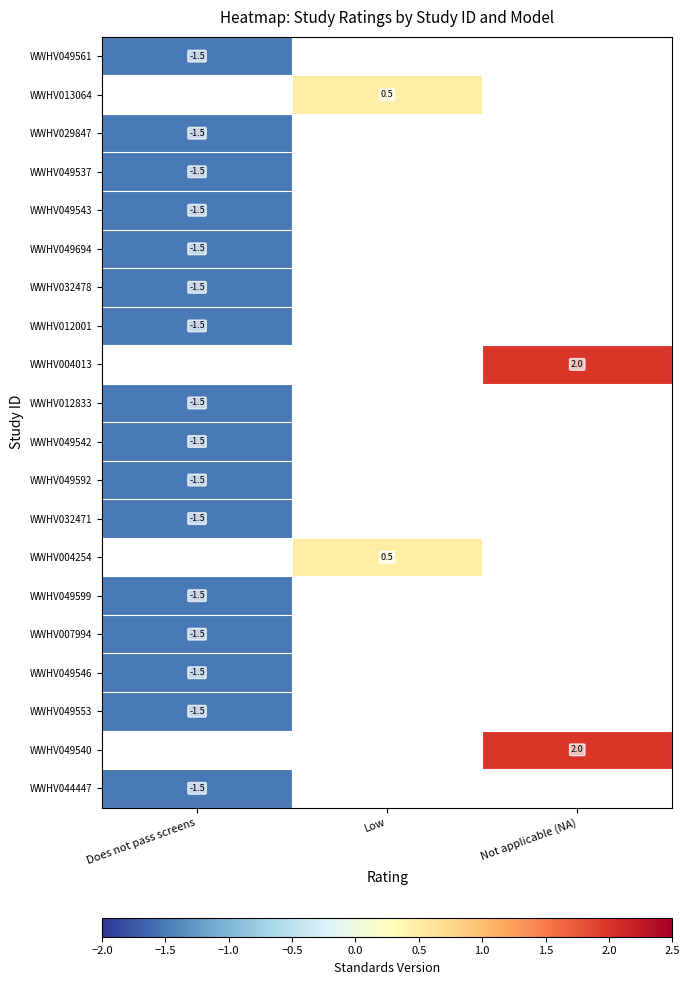

The WWHV049592 series shows -1.5 at Does not pass screens. True or false?

True